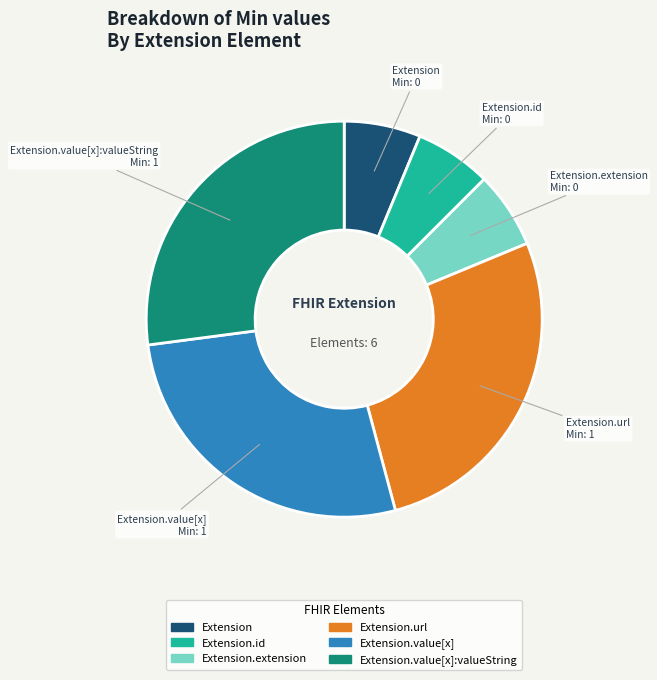

Is there any slice that represents more than half of the pie?

No